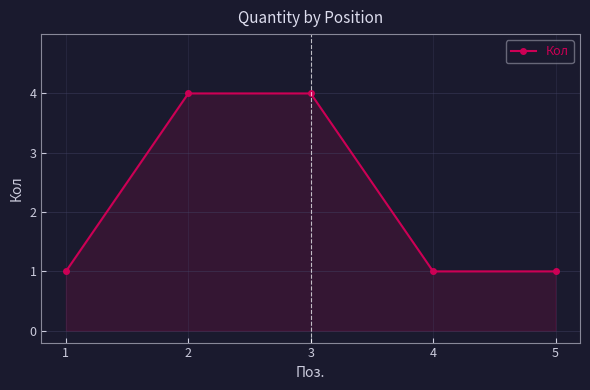

What is the difference between the second highest and minimum values?

3